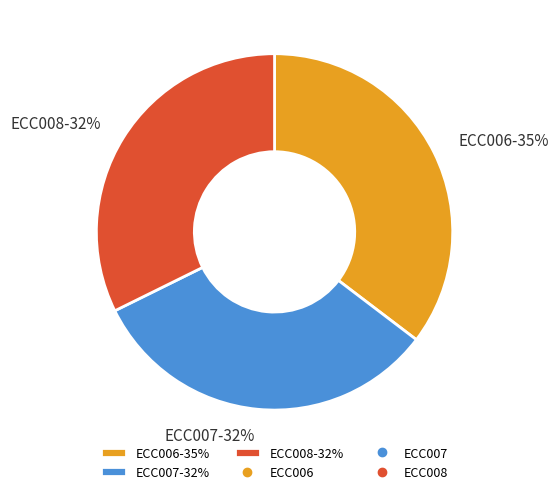

To the nearest percent, what is the difference between the largest and smallest slice percentages?

3%